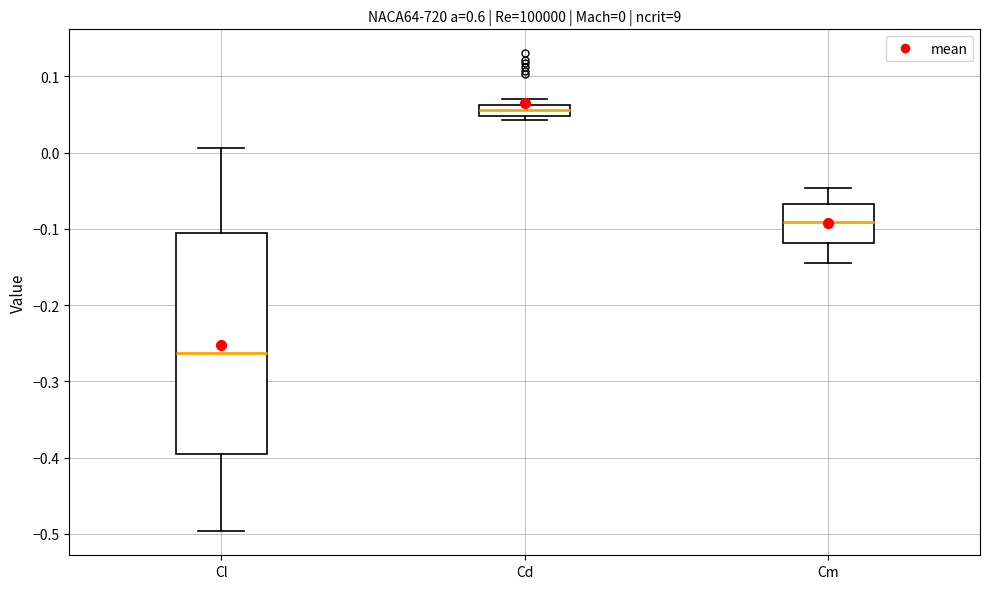

Which box has the lowest median line?

Cl